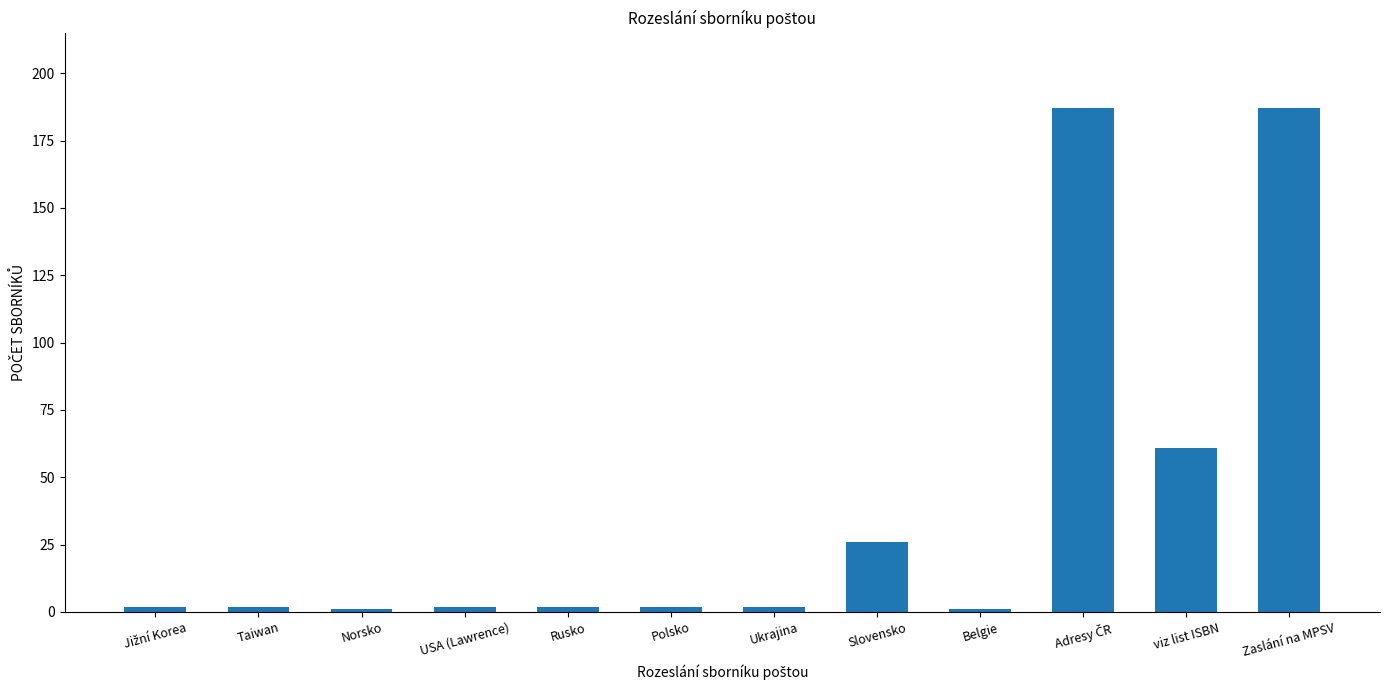

What is the maximum value shown in the chart?

187